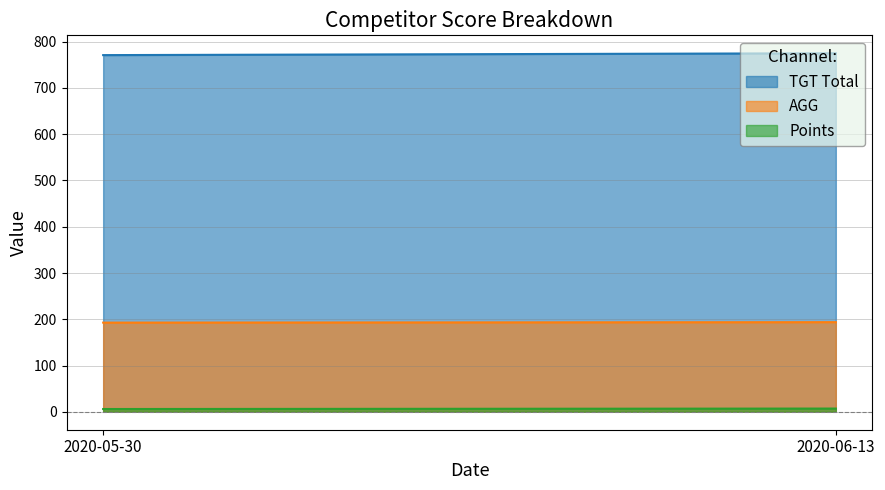

How many data points does each series have?

2